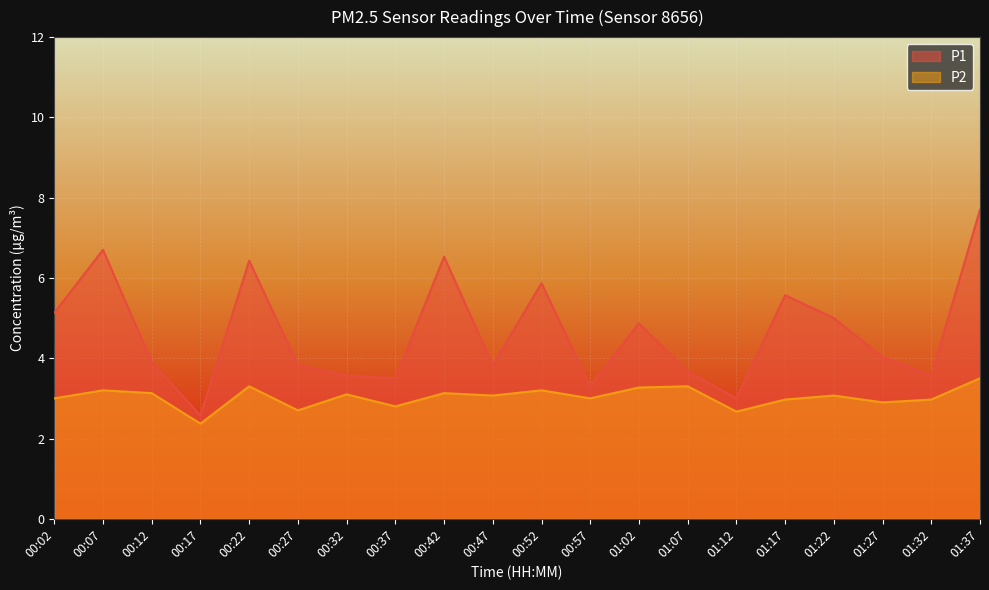

How many lines are shown in the chart?

2